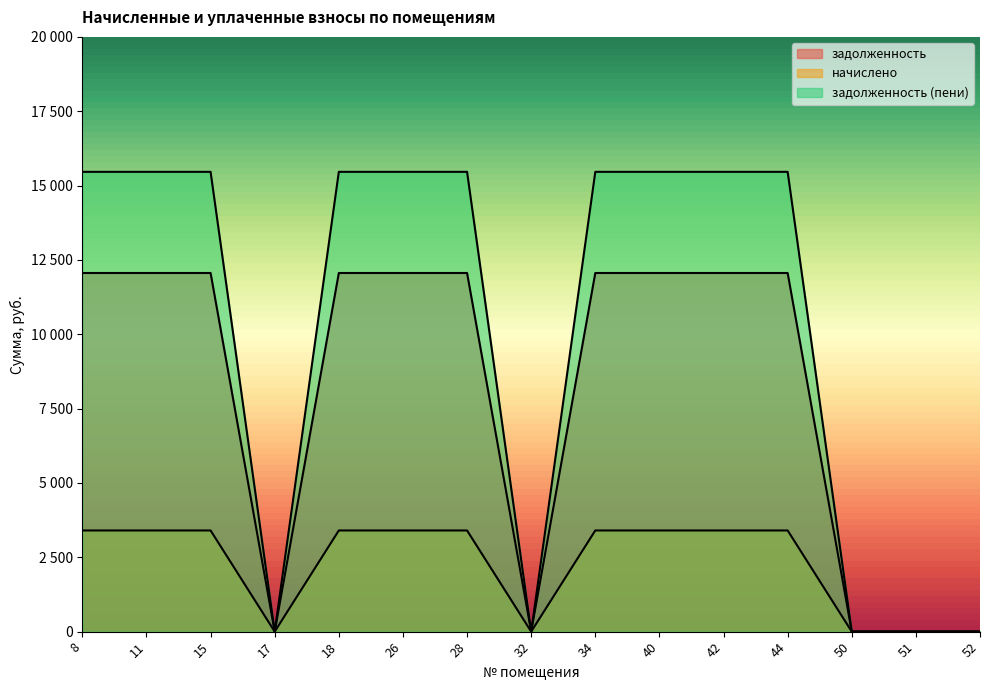

Is it true that задолженность (пени) equals 15462 at 18?

True